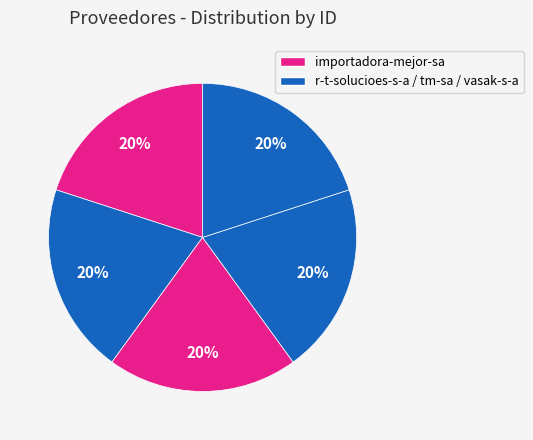

How many segments does this pie chart have?

5